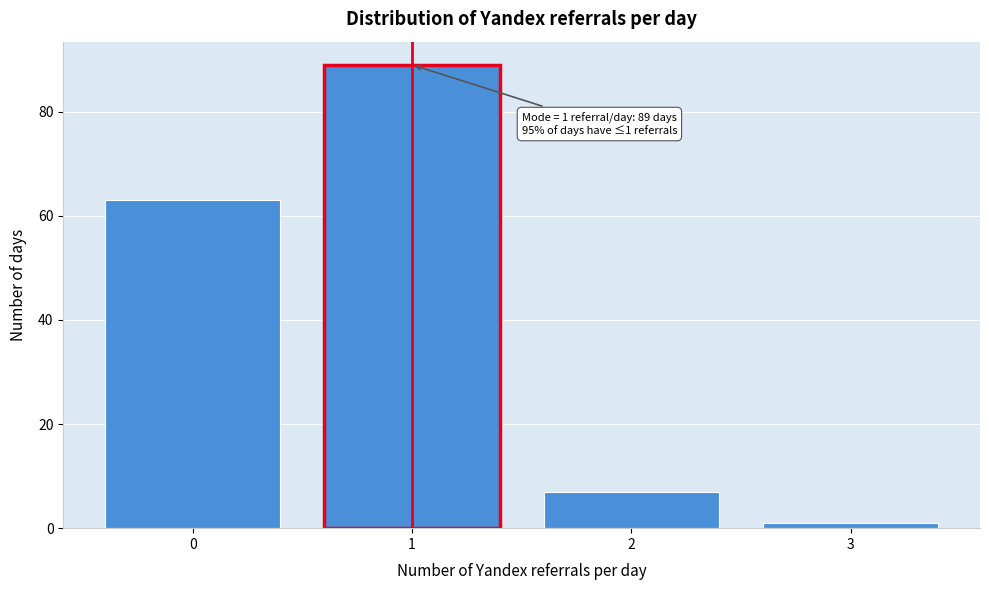

Over which range of the x-axis is the bar tallest?

0.5 to 1.5